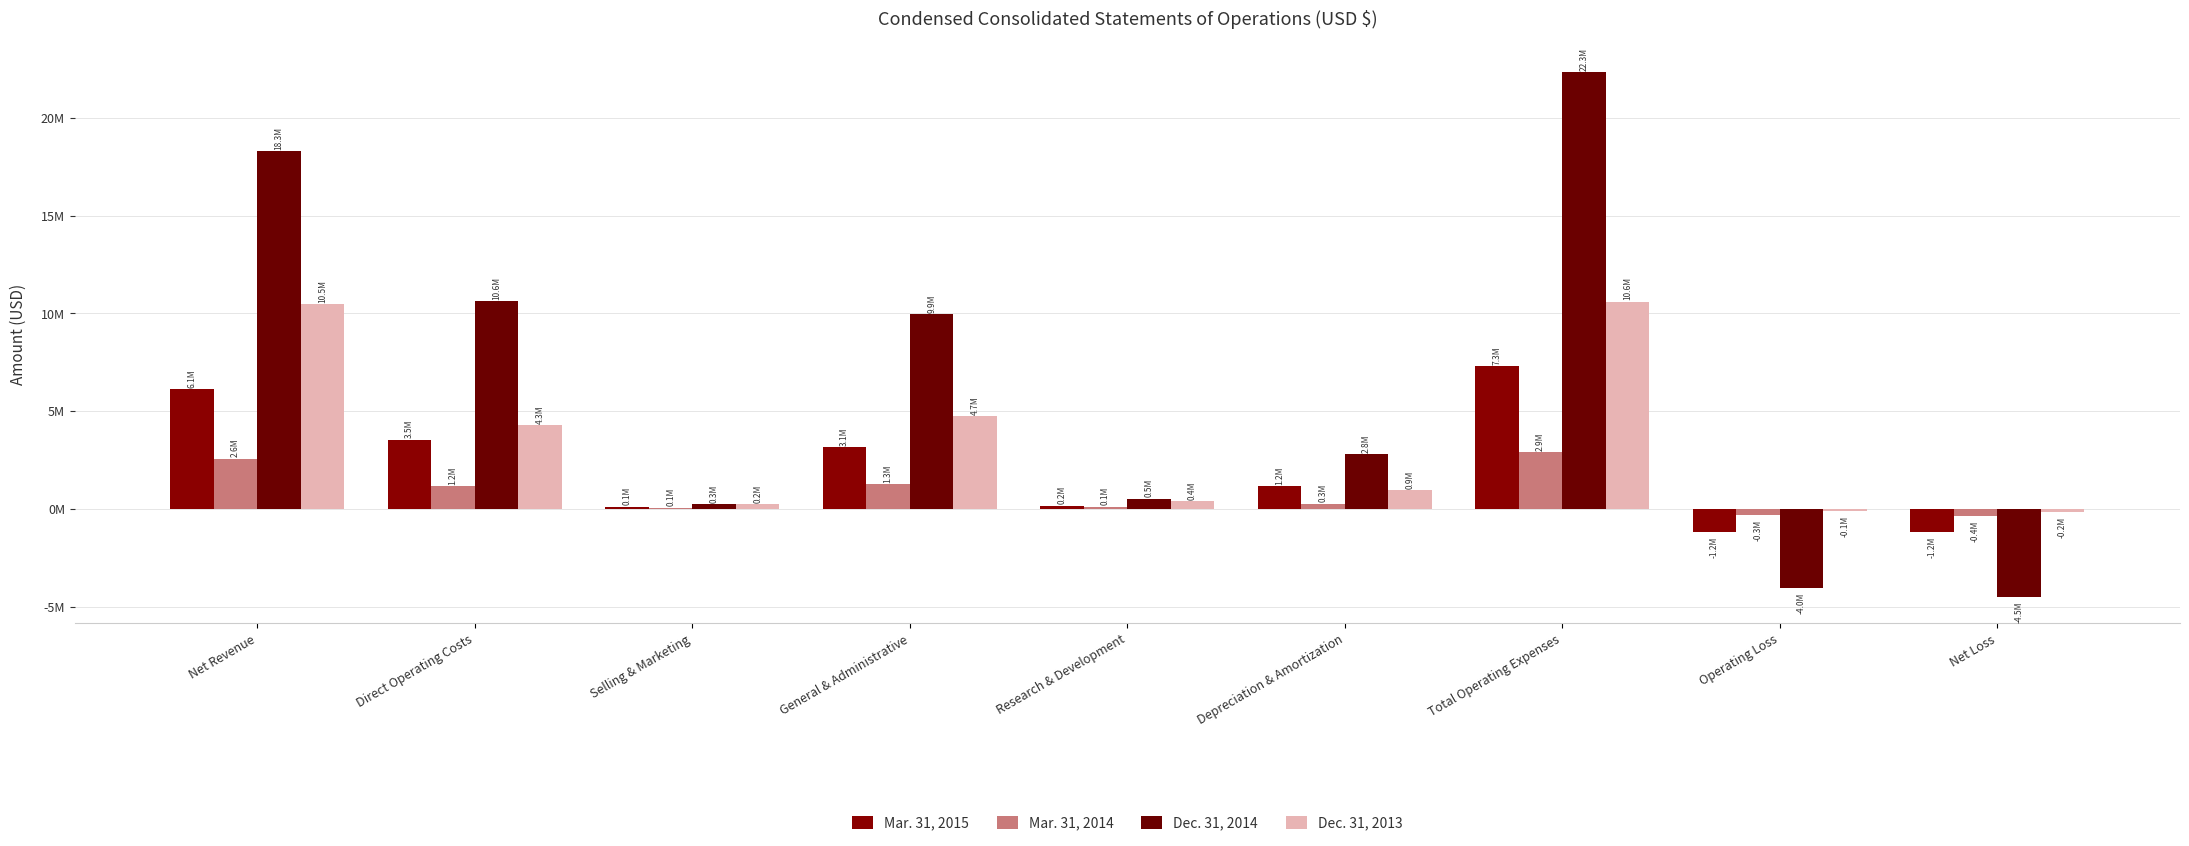

Are the bars horizontal?

No